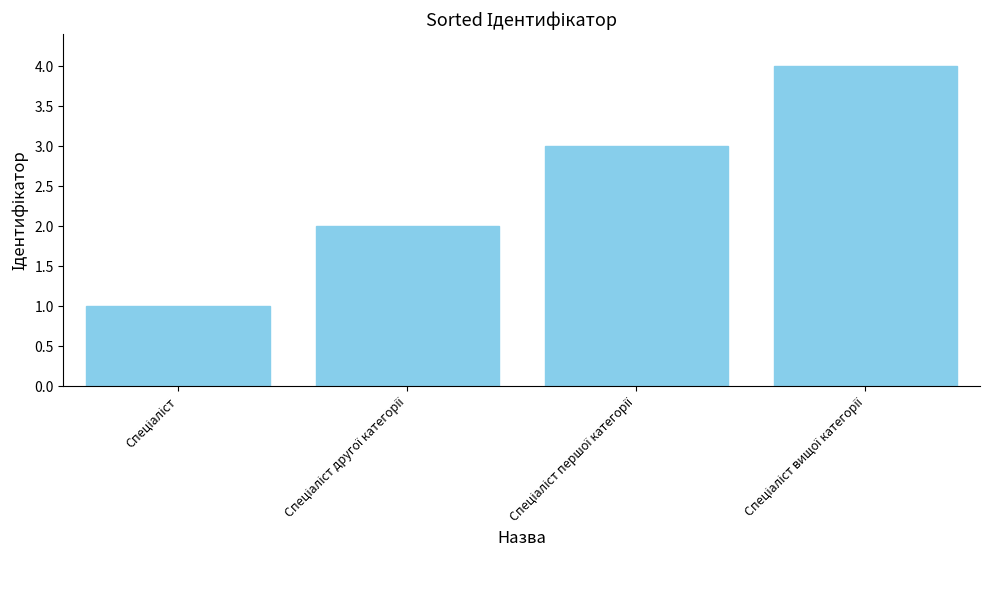

What is the maximum value shown in the chart?

4